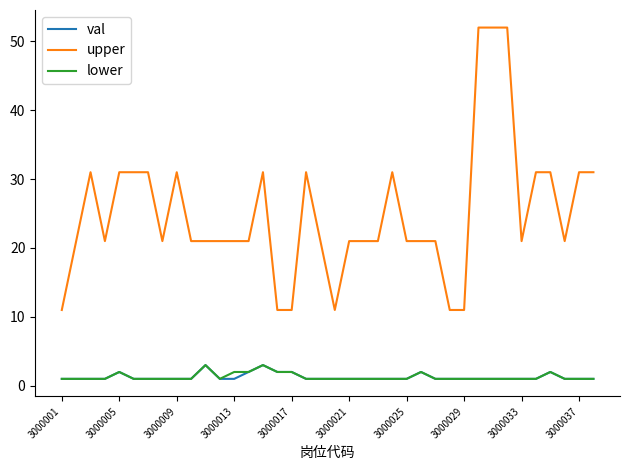

Which series has the largest range (max minus min)?

upper